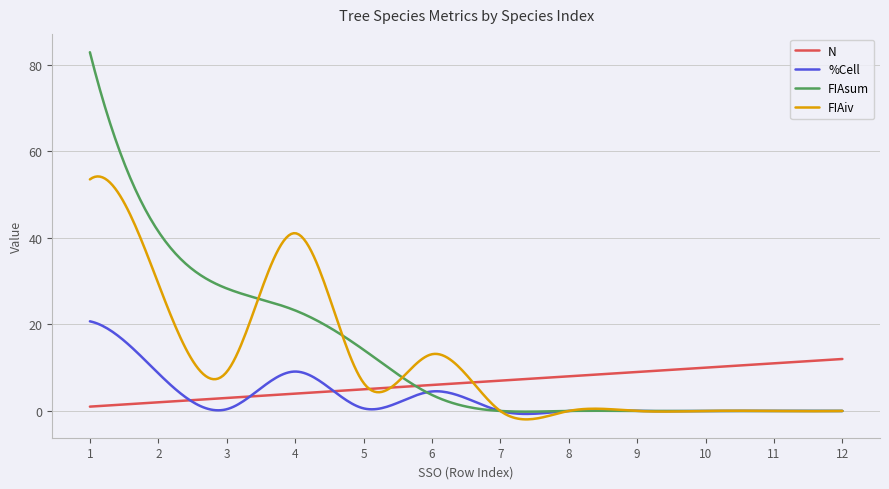

True or false: N and %Cell intersect in this chart.

True